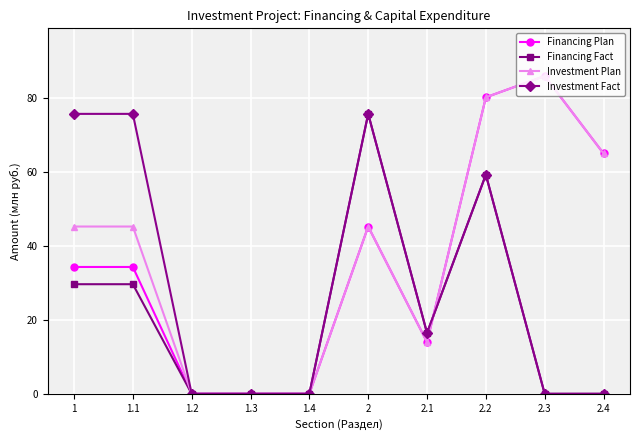

At how many categories does at least one series exceed 2?

7